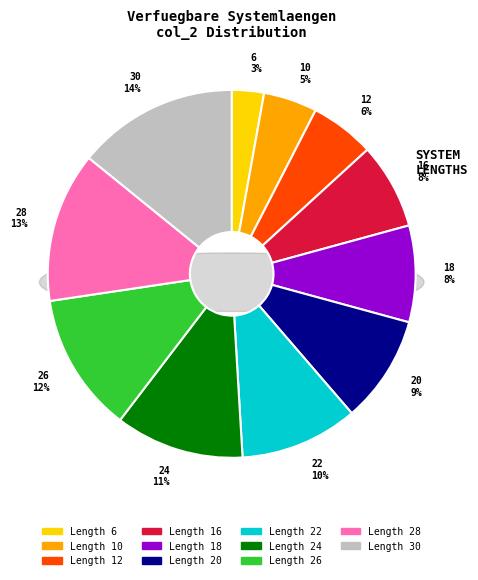

True or false: 24 accounts for 1% of the total.

False